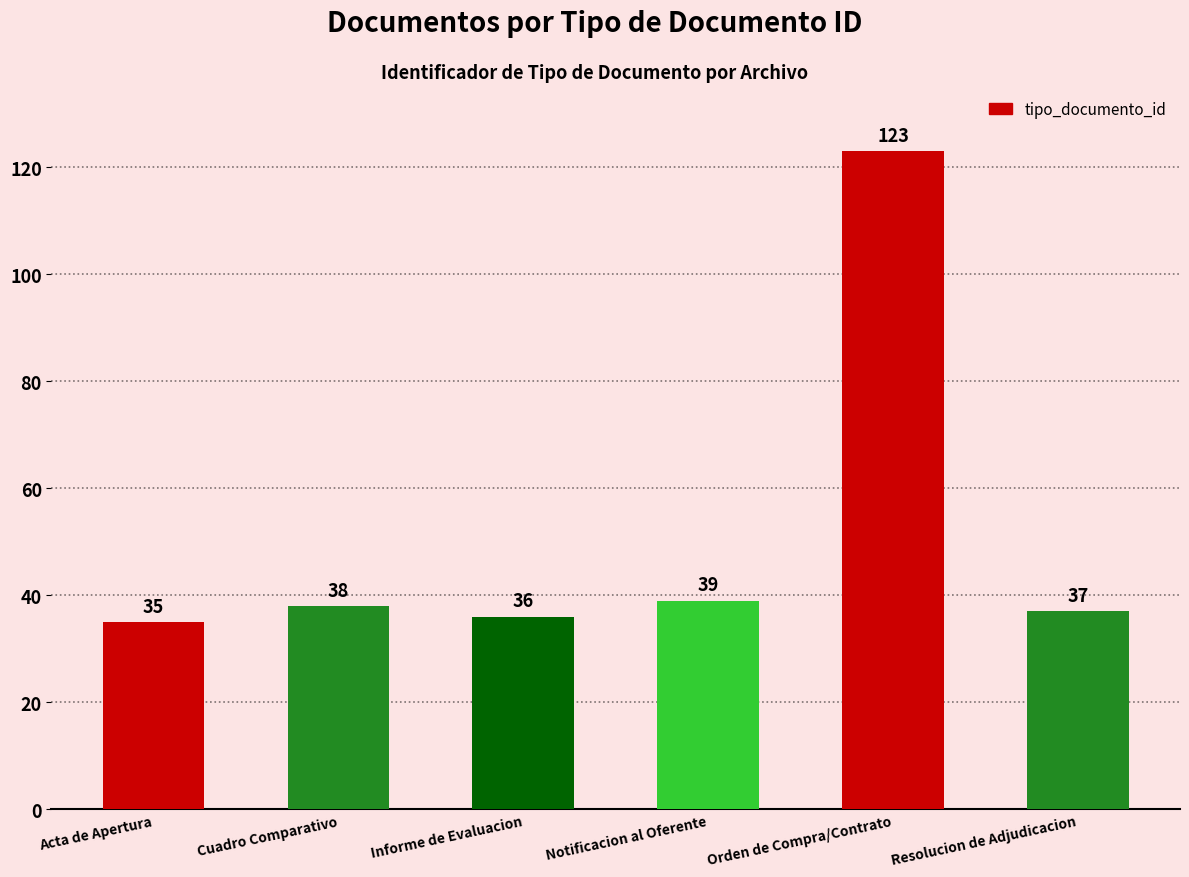

What is the greatest value displayed?

123